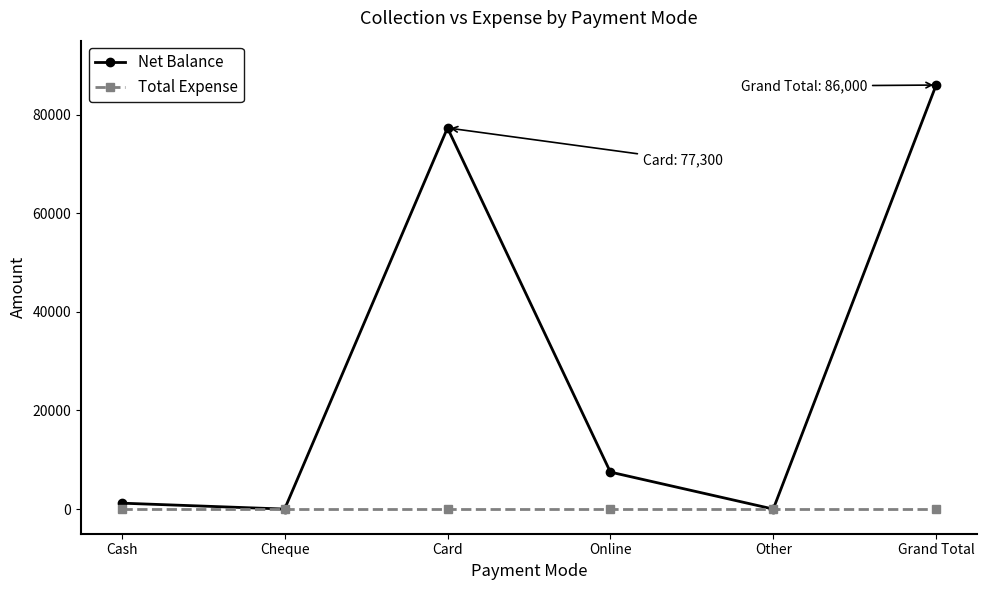

List the series in order of their peak value, lowest first.

Total Expense, Net Balance